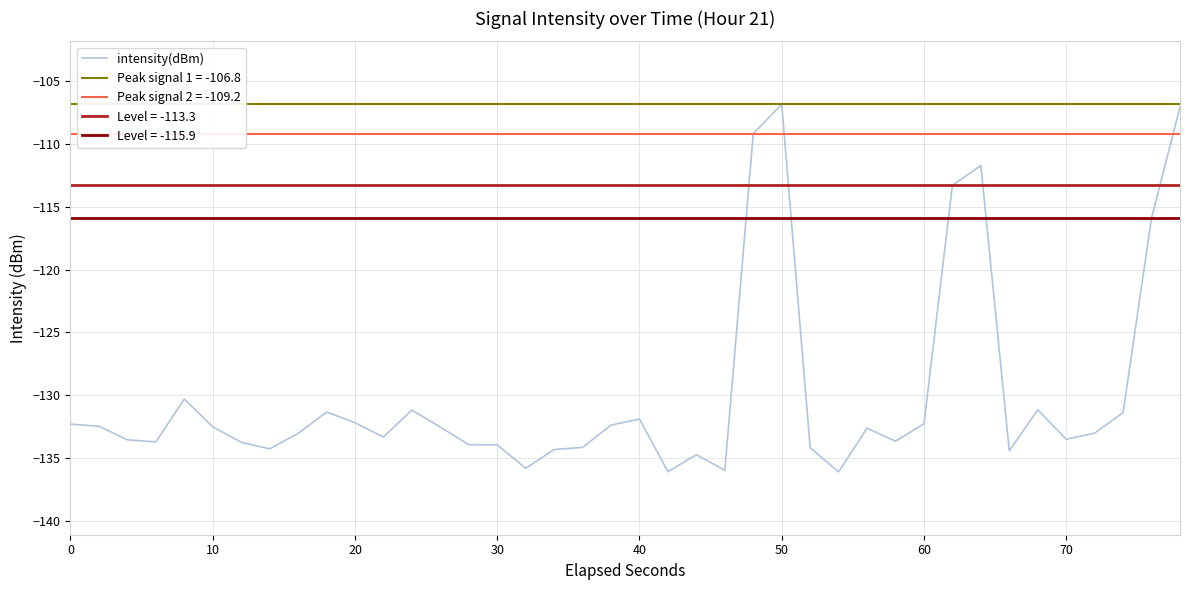

What is the maximum value shown in the chart?

-106.8